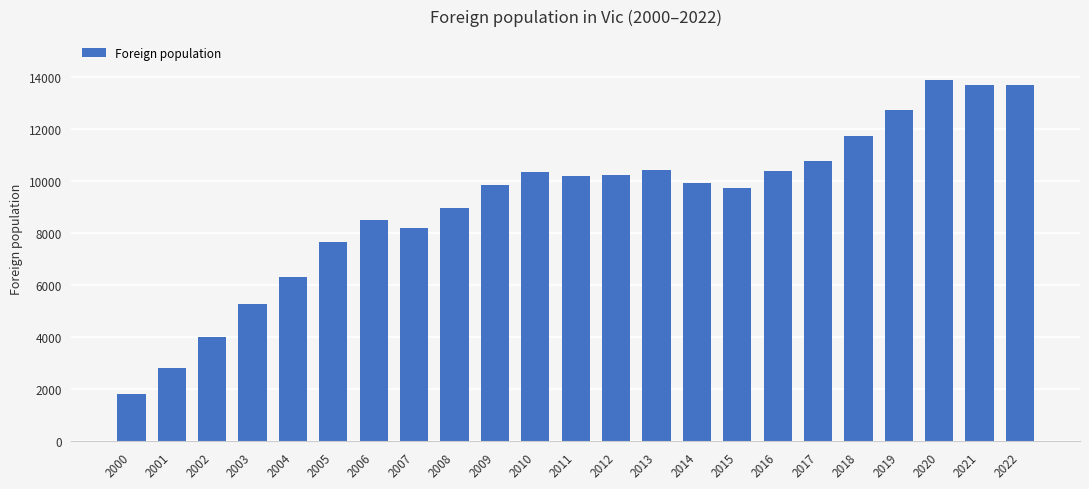

What is the smallest value displayed?

1811